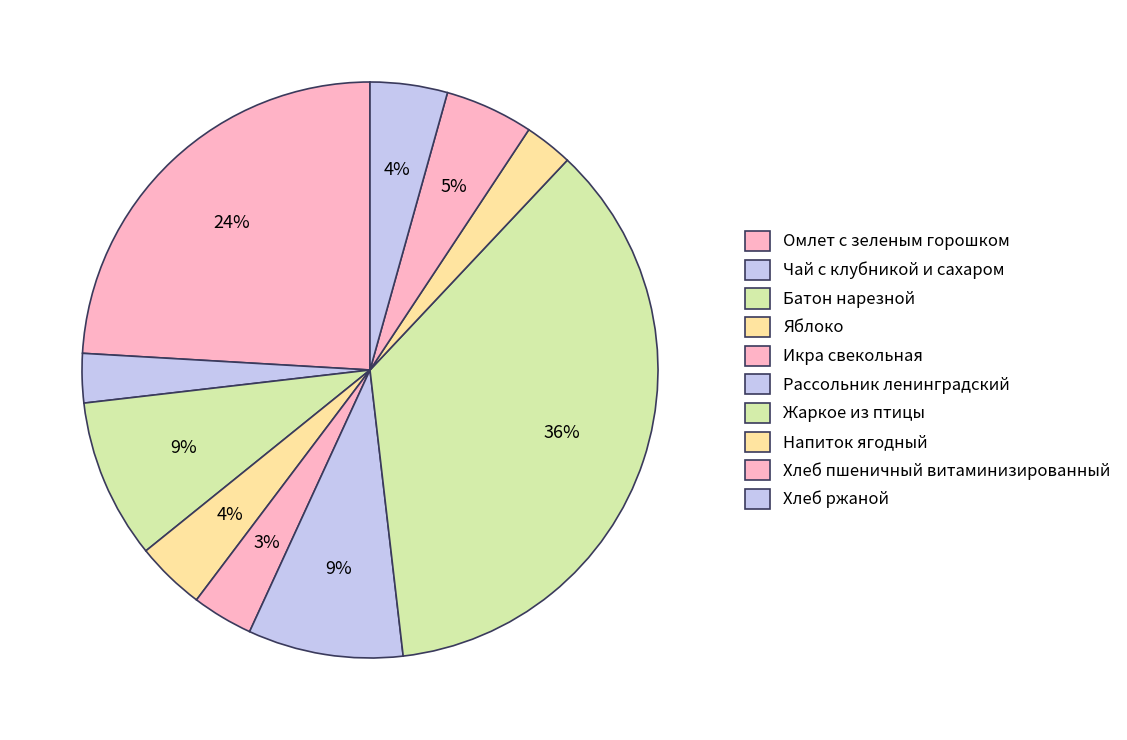

Which category has the biggest portion of the pie?

Жаркое из птицы